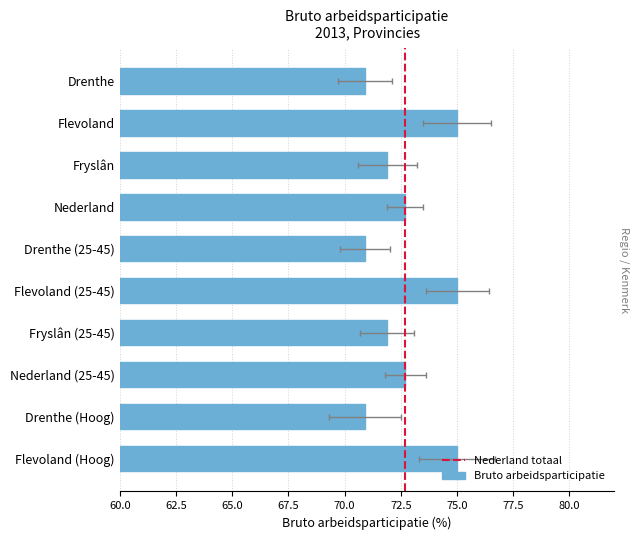

At which label does the data first exceed 72?

Flevoland